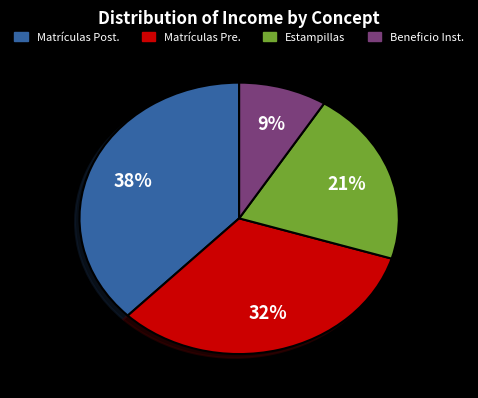

Count the number of slices in the pie.

4